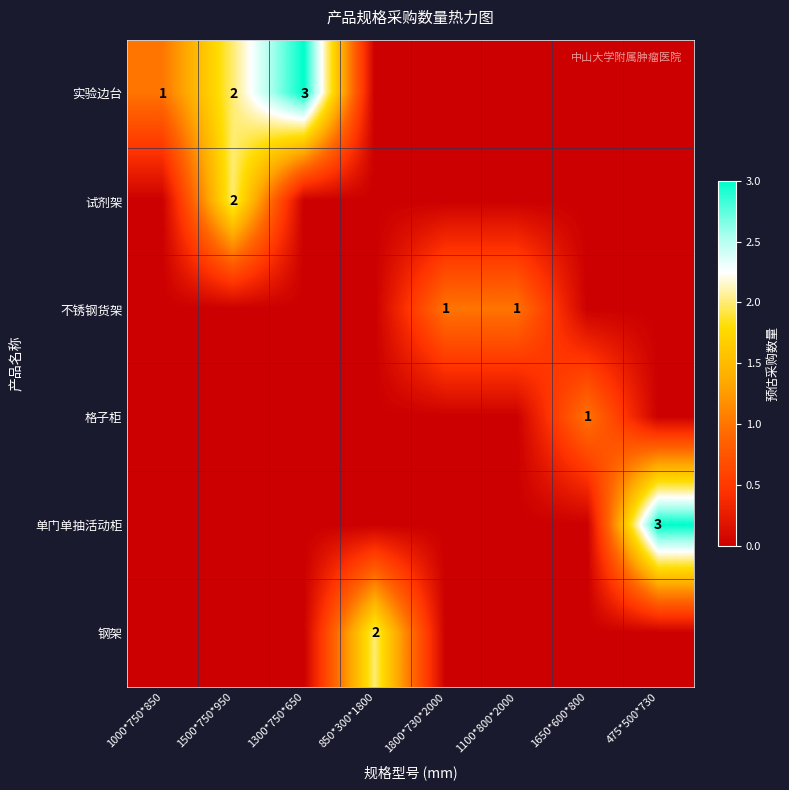

How many series are shown in this chart?

6